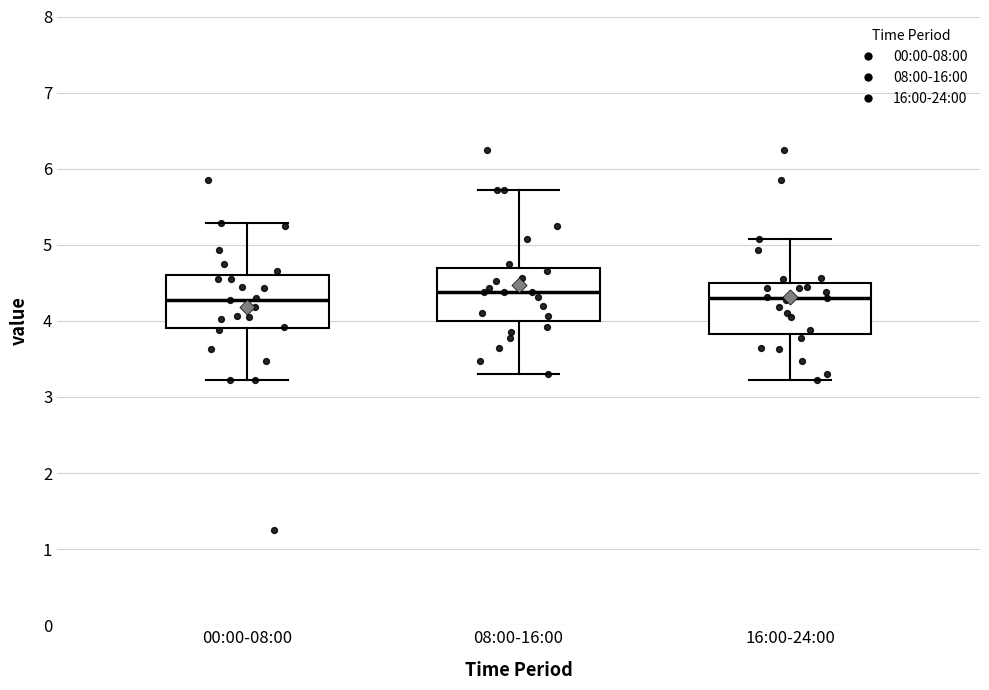

Reading left to right, transcribe this box plot: for each box, give where its median line is, the range the box spans, and where its two whiskers end, as read against the y-axis. The values are not printed on the chart, so give them approximately, as read against the axis.

00:00-08:00: median 4.3, box 3.9 to 4.6, whiskers 3.2 to 5.3
08:00-16:00: median 4.4, box 4.0 to 4.7, whiskers 3.3 to 5.7
16:00-24:00: median 4.3, box 3.8 to 4.5, whiskers 3.2 to 5.1